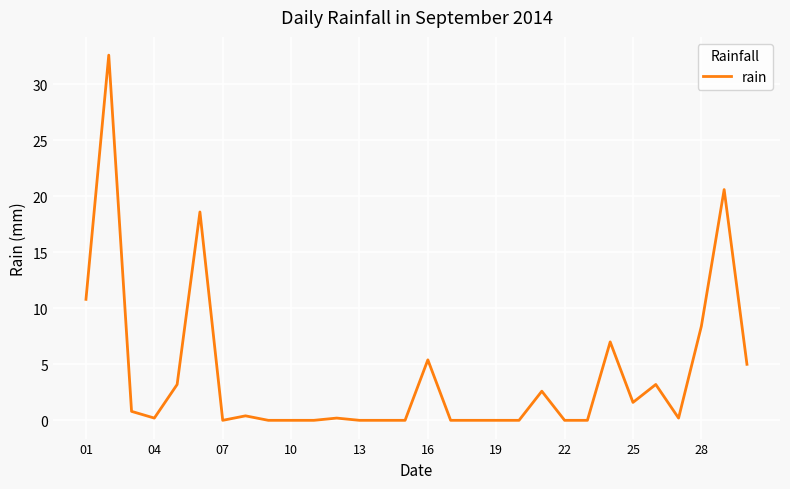

What is the difference between the maximum and minimum values?

32.6